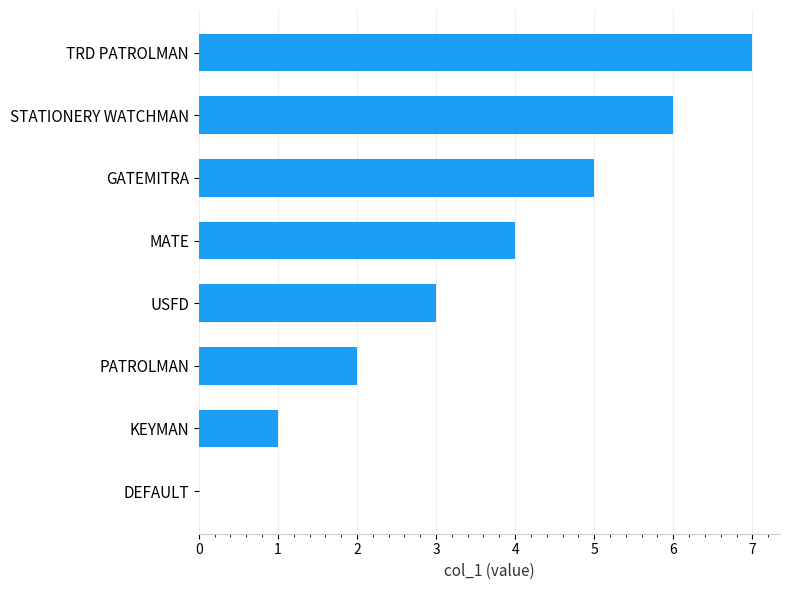

The value at PATROLMAN is 1. True or false?

False